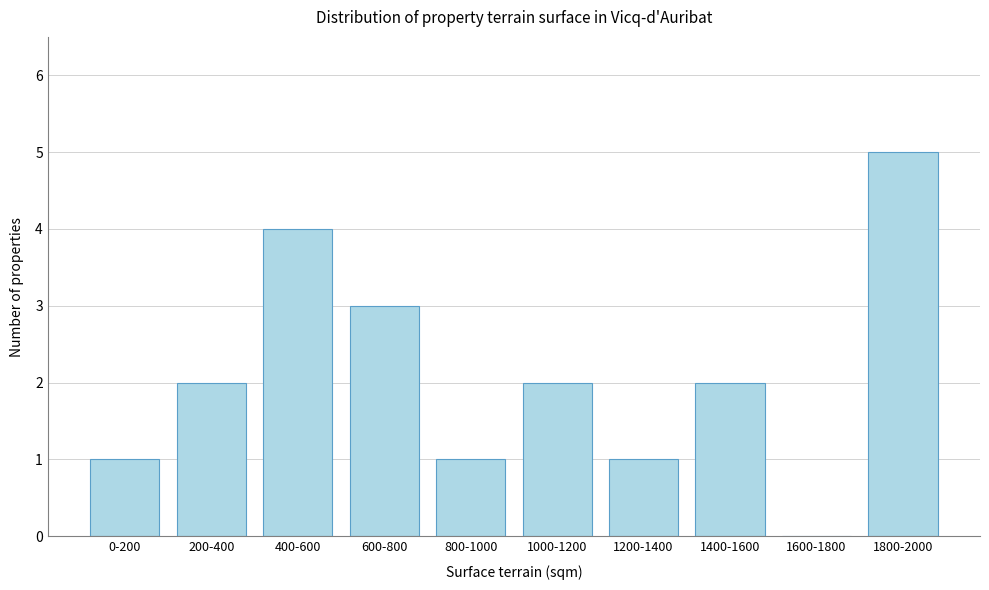

Reading left to right, what are all the values shown in this chart?

0-200=1	200-400=2	400-600=4	600-800=3	800-1000=1	1000-1200=2	1200-1400=1	1400-1600=2	1600-1800=0	1800-2000=5